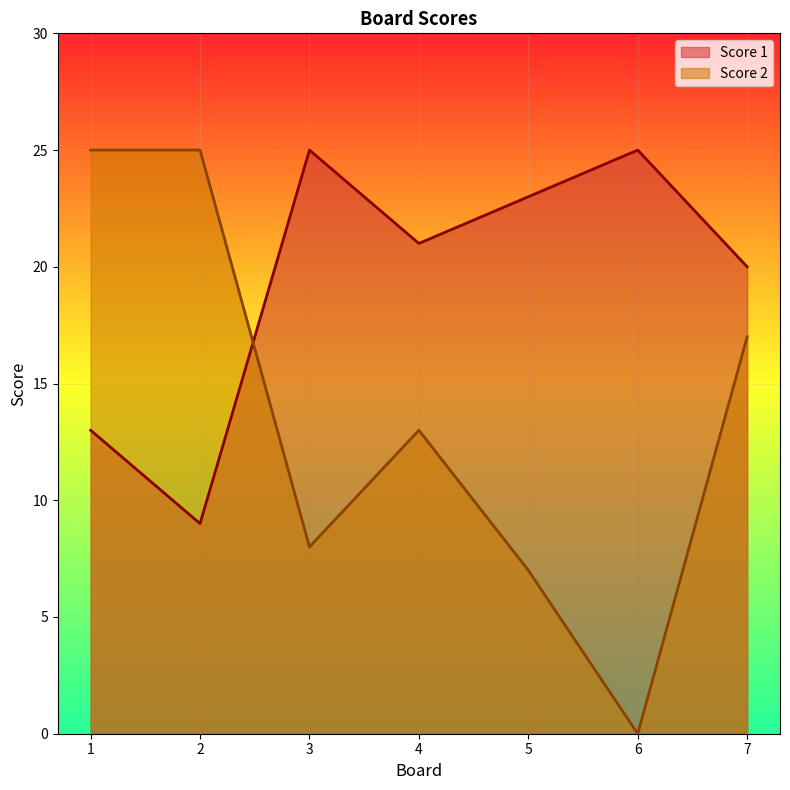

Where is Score 2 nearest to the value 12?

4